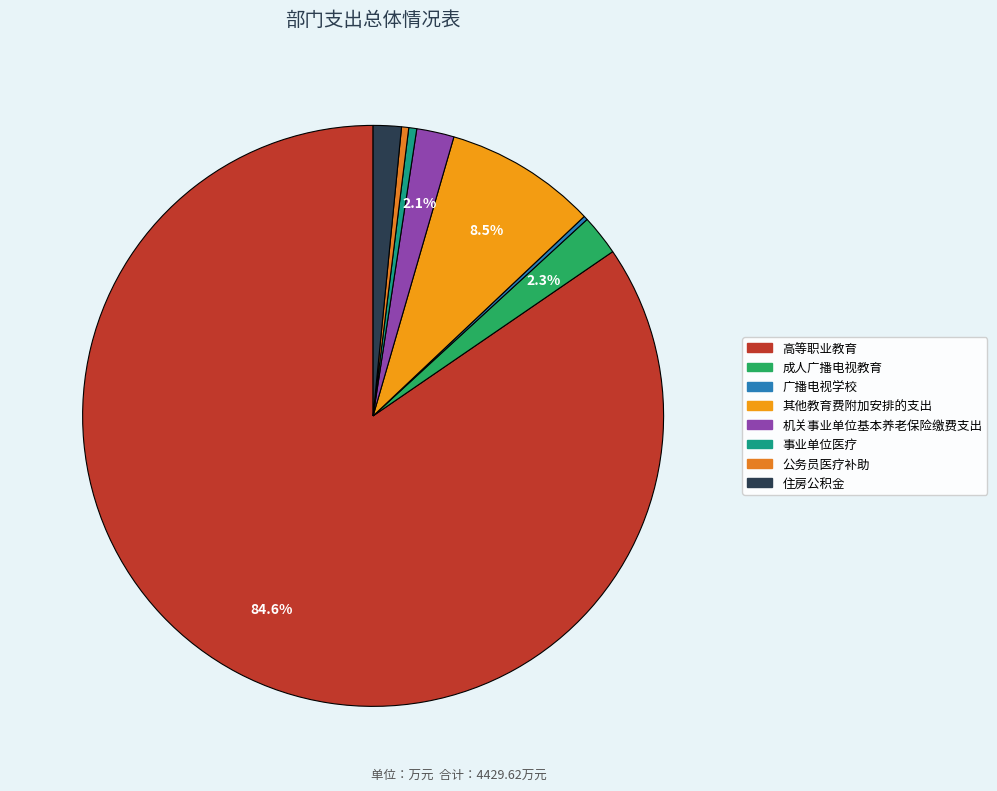

How many segments does this pie chart have?

8